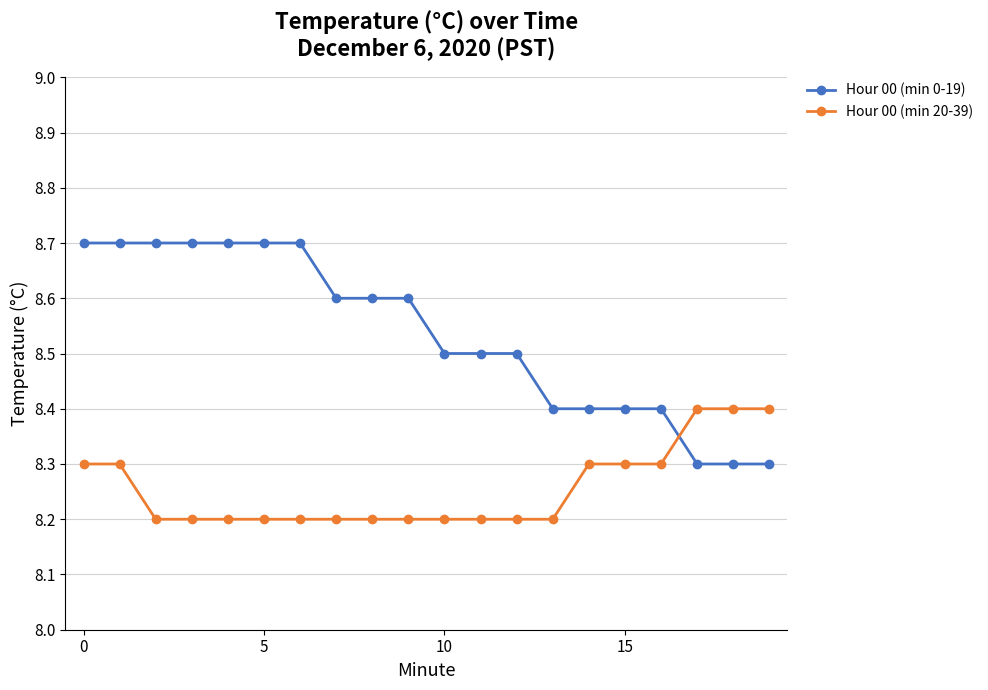

What is the maximum value shown in the chart?

8.7